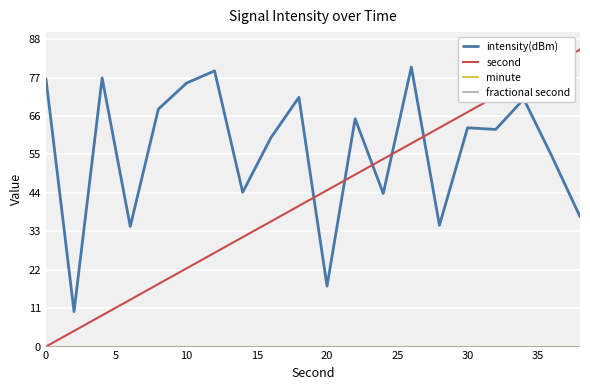

List the series in order of their peak value, lowest first.

minute, fractional second, intensity(dBm), second